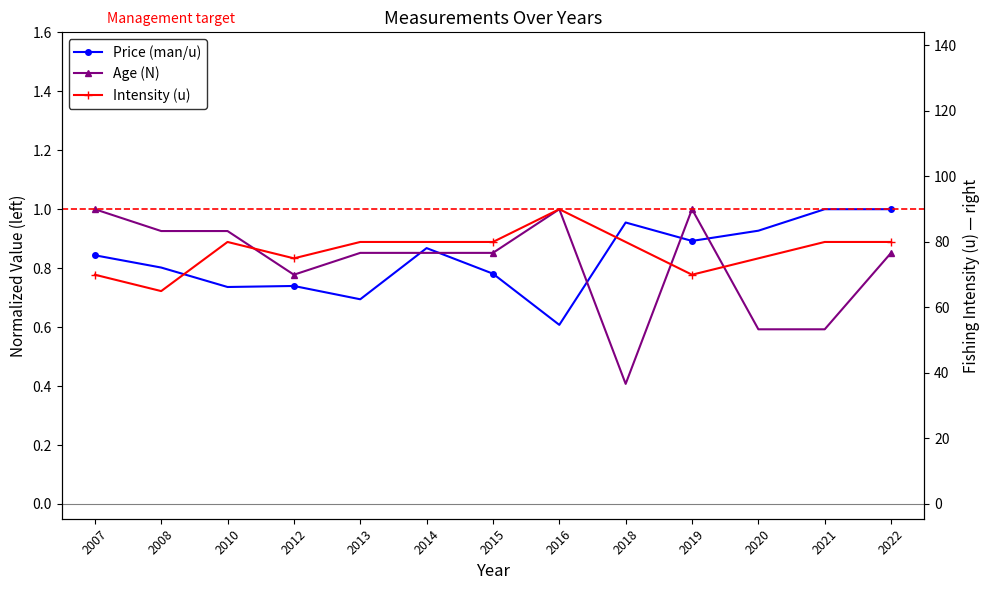

Between which two adjacent categories do Intensity (u) and Age (N) first intersect?

2010 and 2012